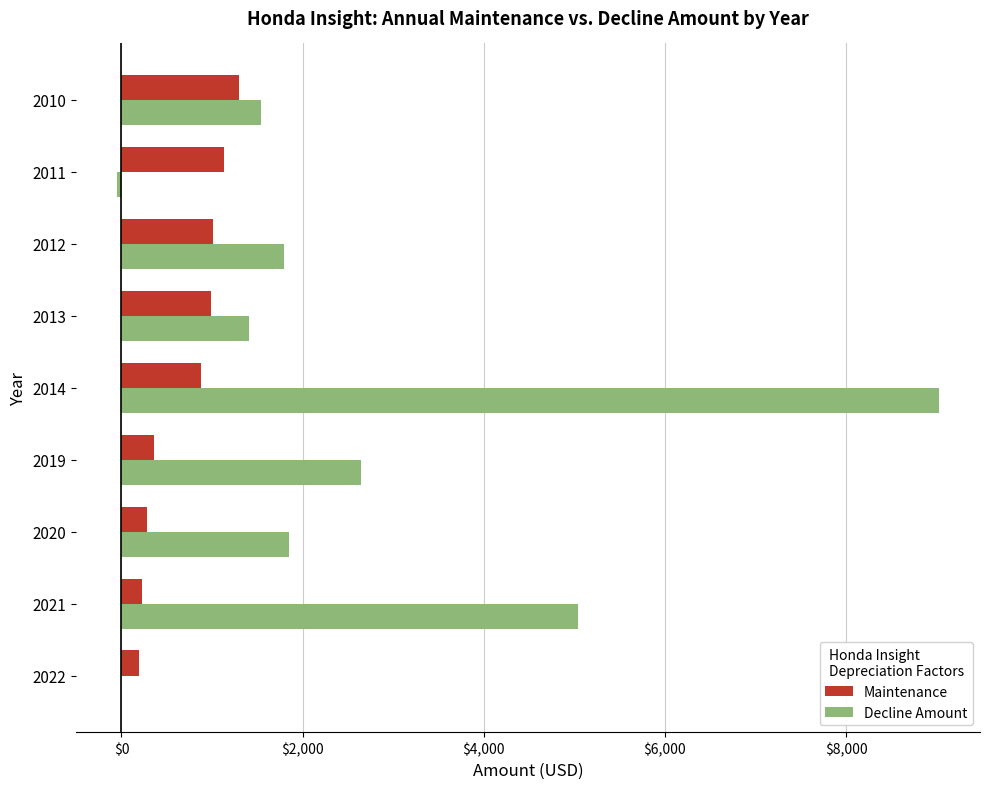

Which series has the largest total across all categories?

Decline Amount